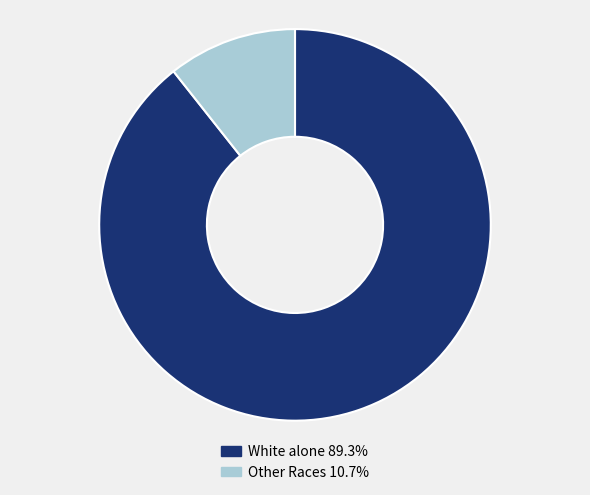

Combined, do Other Races 10.7% and White alone 89.3% account for over 50%?

Yes